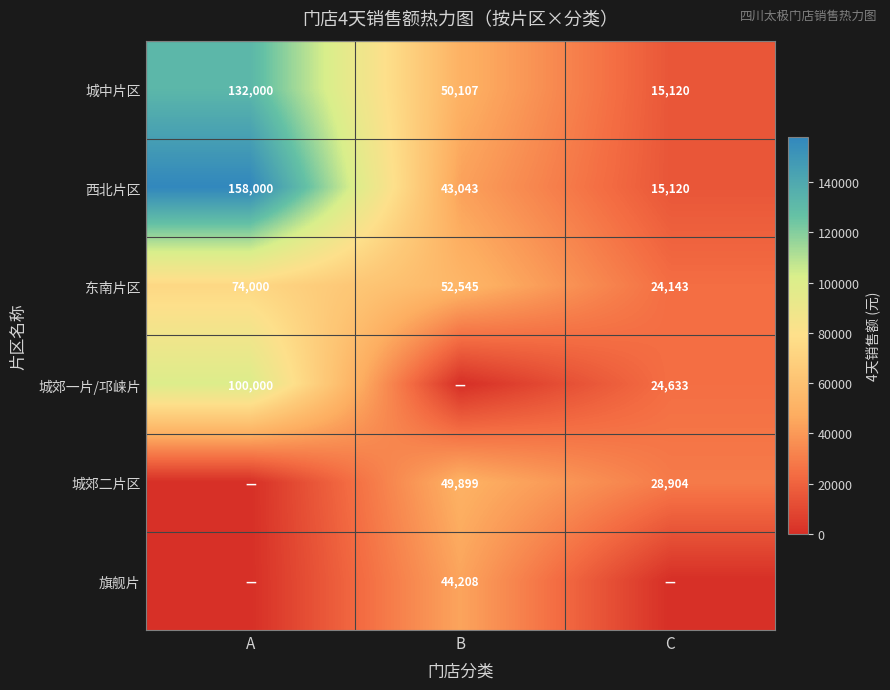

Where is 东南片区 nearest to the value 49071?

B